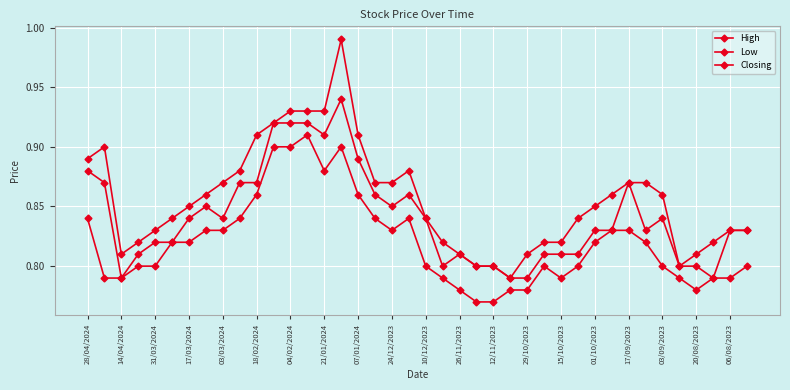

How many series are shown in this chart?

3